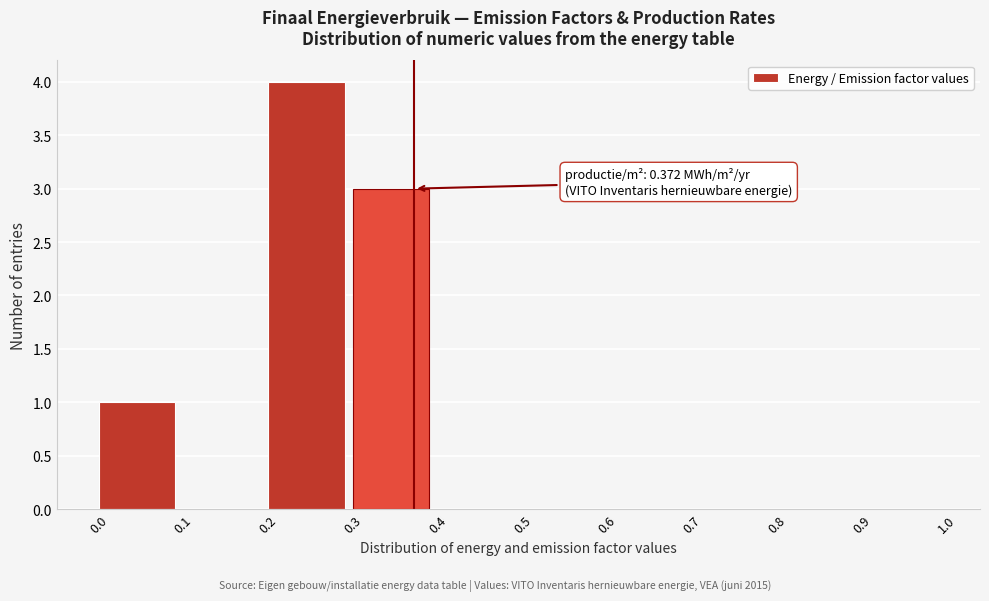

Over which range of the x-axis is the bar tallest?

0.2 to 0.3